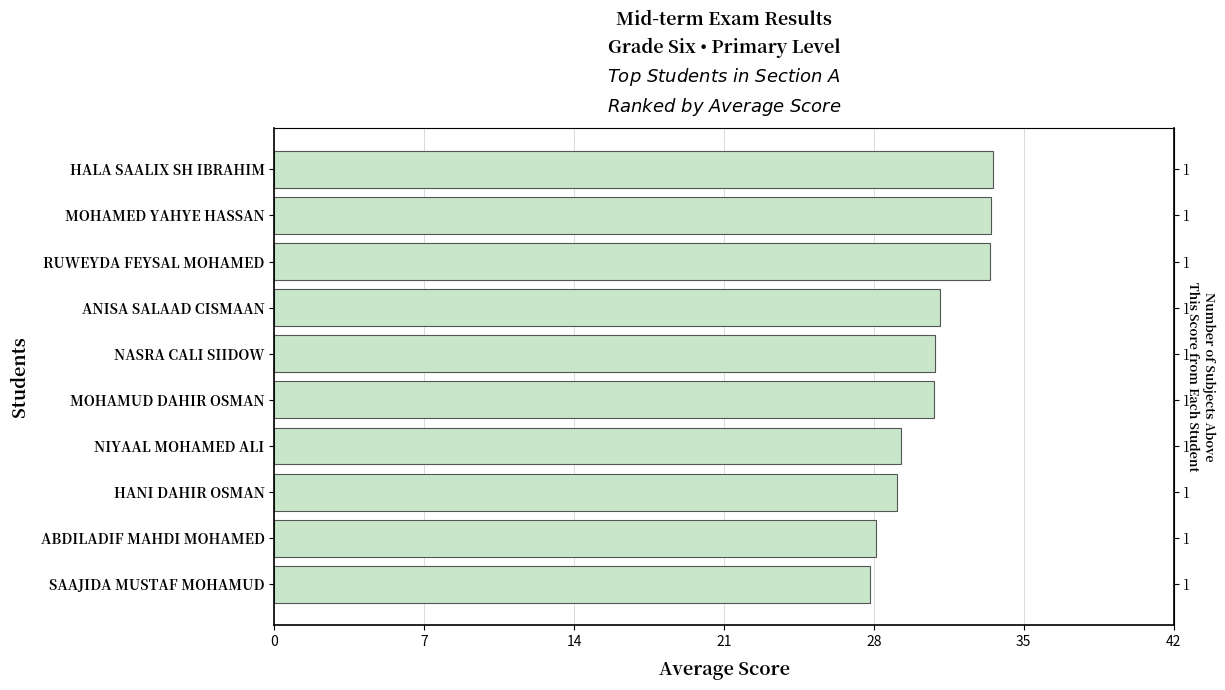

What value does the data have at ANISA SALAAD CISMAAN?

31.1